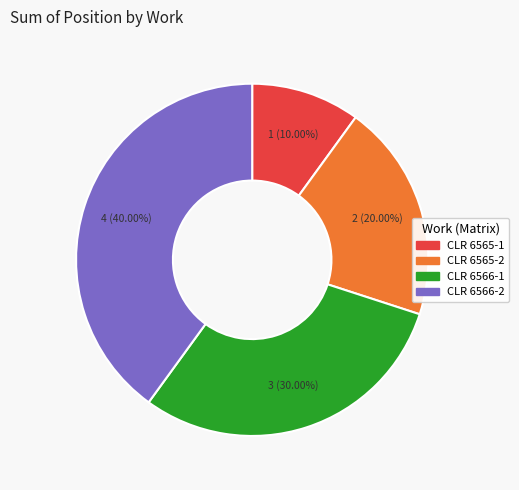

What is the ratio of the value at CLR 6565-2 to the value at CLR 6566-2?

0.5